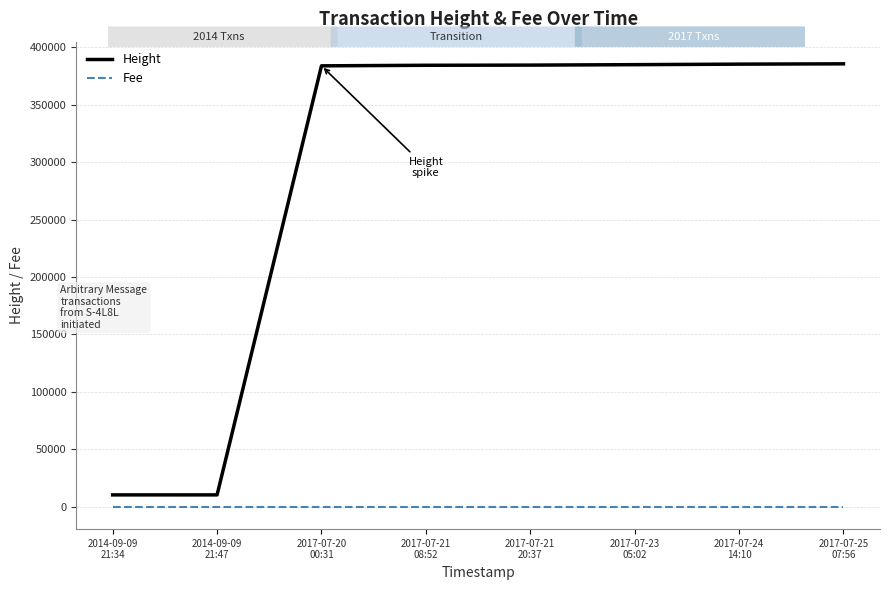

What is the difference between the second highest and second lowest values in the Height series?

374606